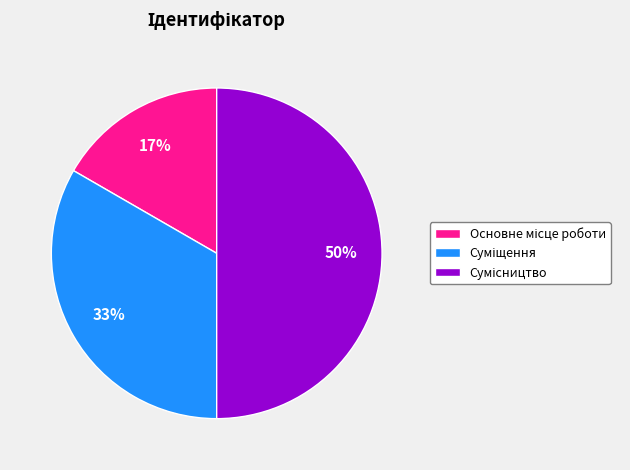

To the nearest percent, what is the average slice percentage?

33%